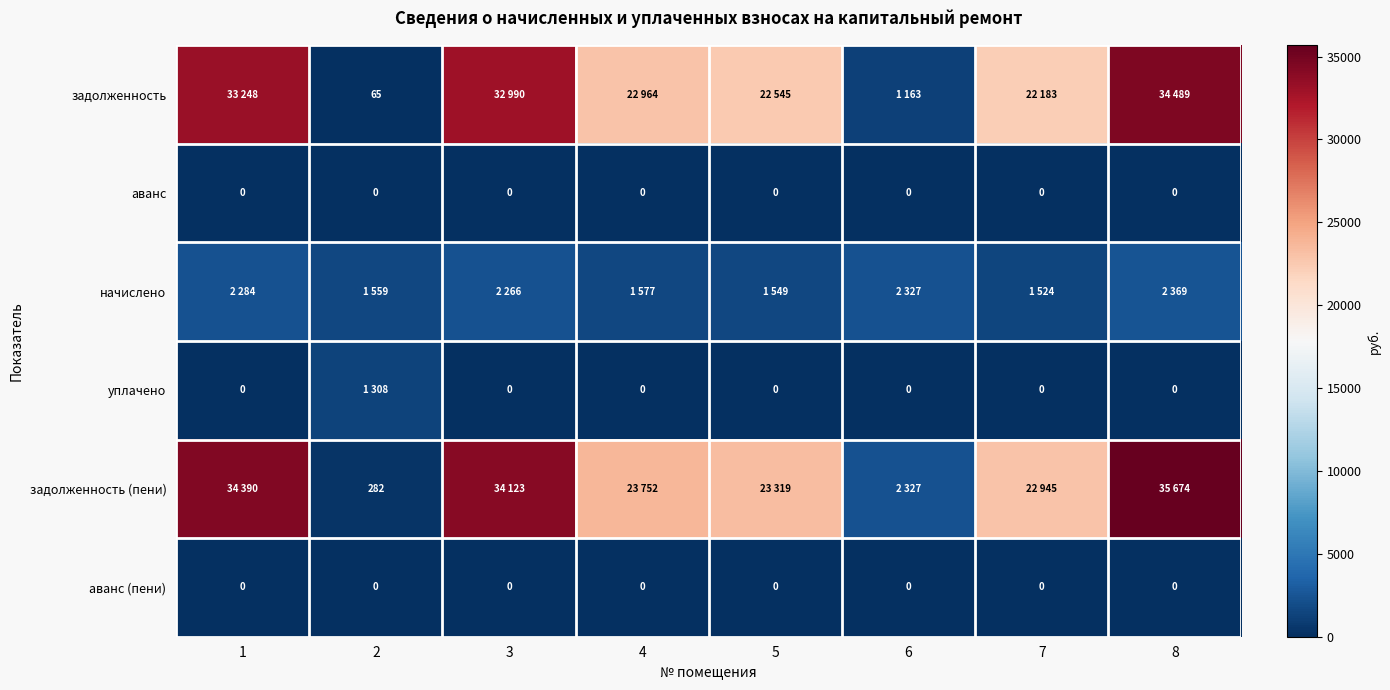

Is it true that аванс equals 0.0 at 4?

True